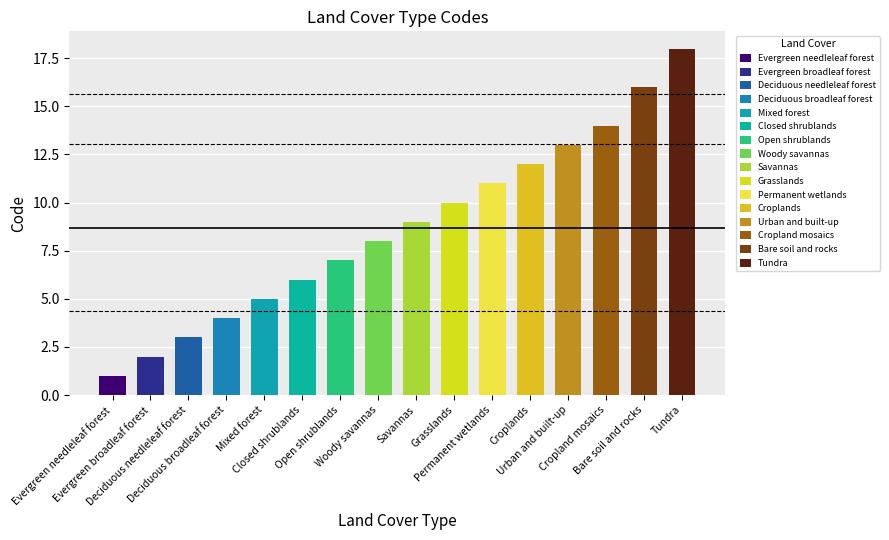

What is the label of the 11th bar from the left?

Permanent wetlands